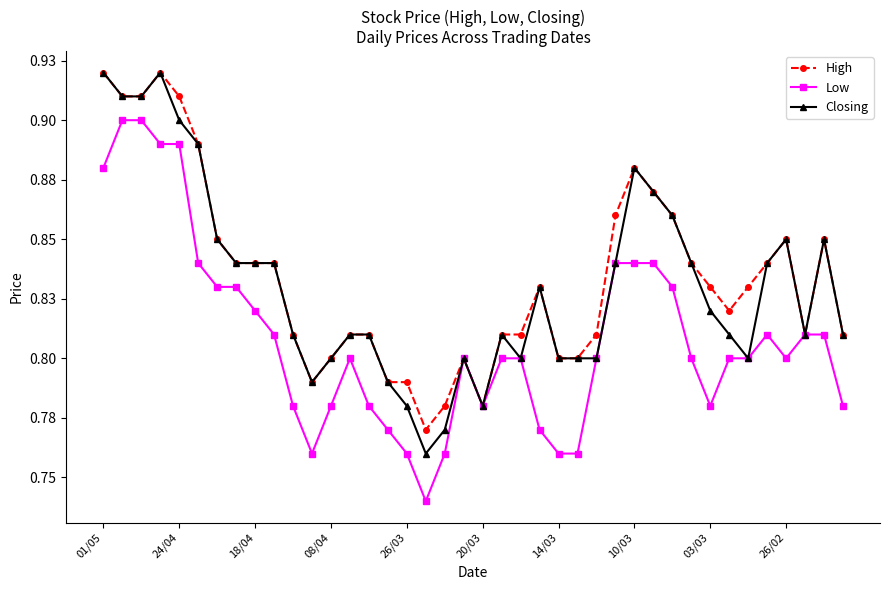

Which series has the largest range (max minus min)?

Low